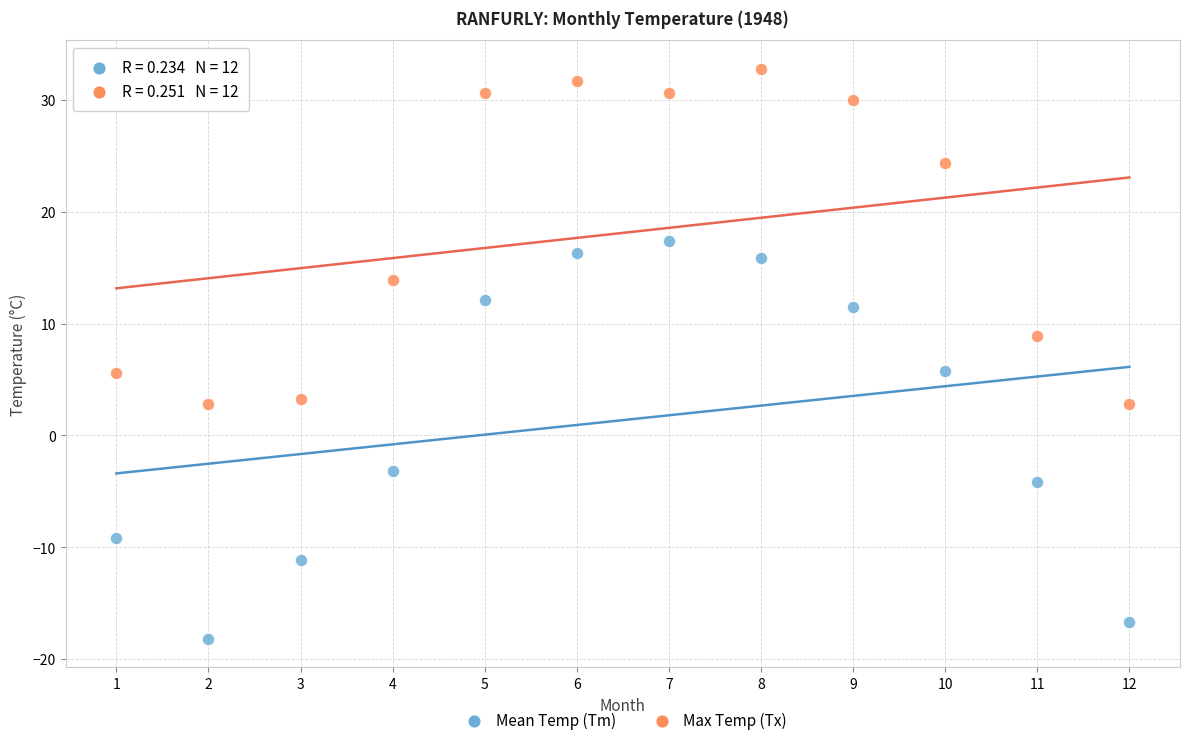

Which series has the widest spread of Y values?

Mean Temp (Tm)